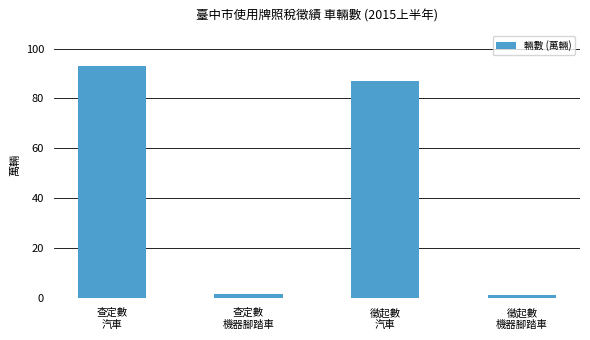

Does the chart contain any negative values?

No